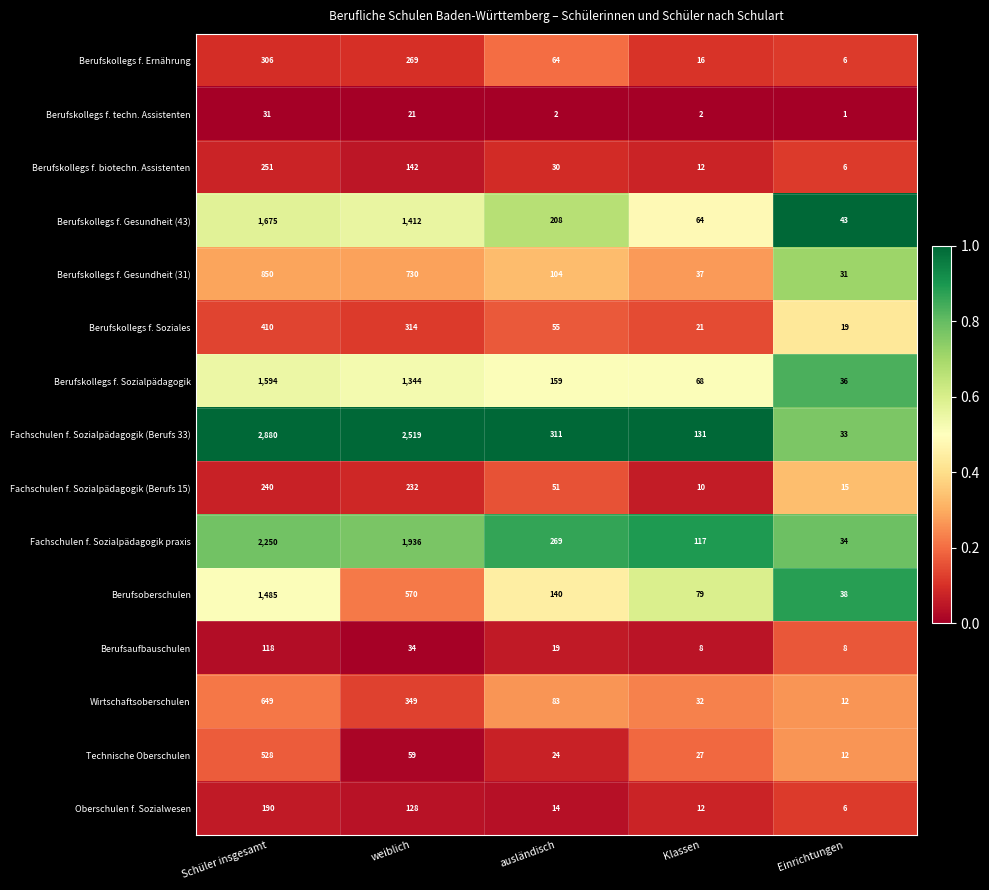

What is the minimum value for Berufskollegs f. Soziales?

19